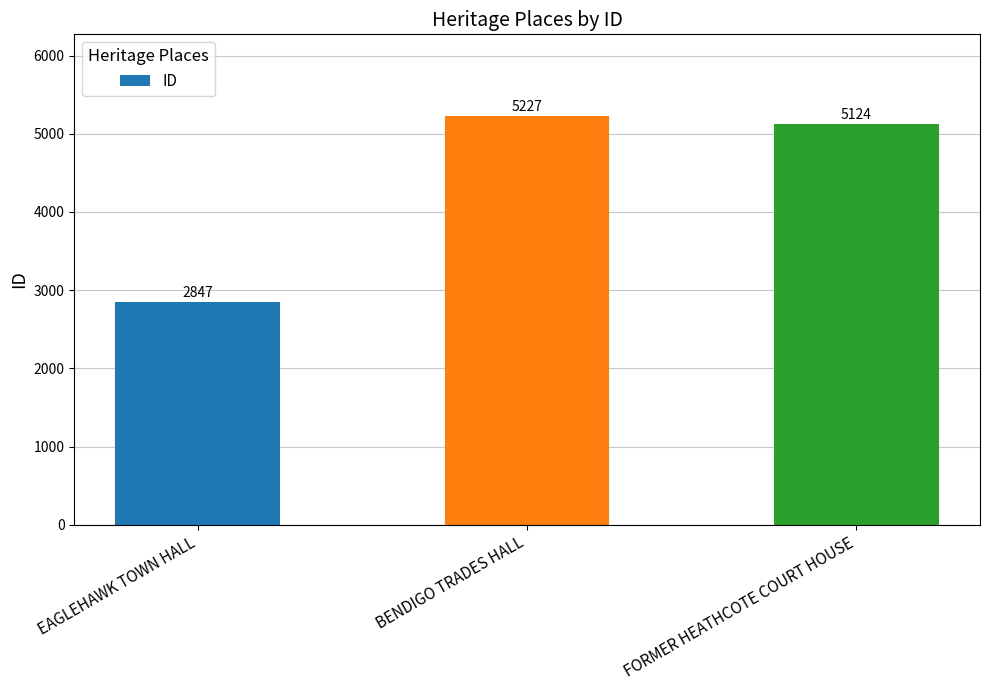

List the labels in order of value, smallest first.

EAGLEHAWK TOWN HALL, FORMER HEATHCOTE COURT HOUSE, BENDIGO TRADES HALL